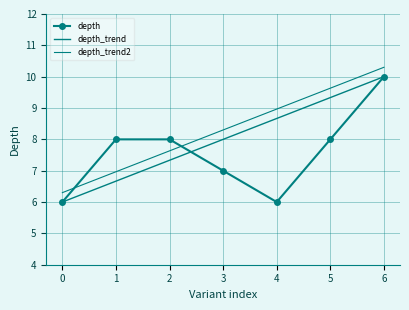

The value of depth_trend2 at 6 is 14.8. True or false?

False